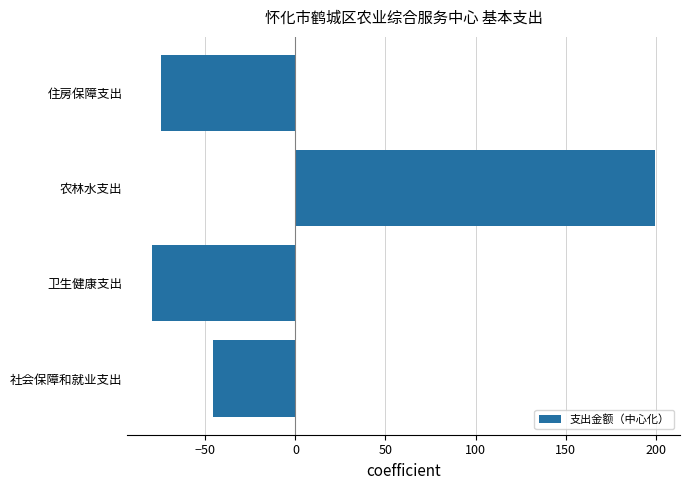

Are the bars horizontal?

Yes